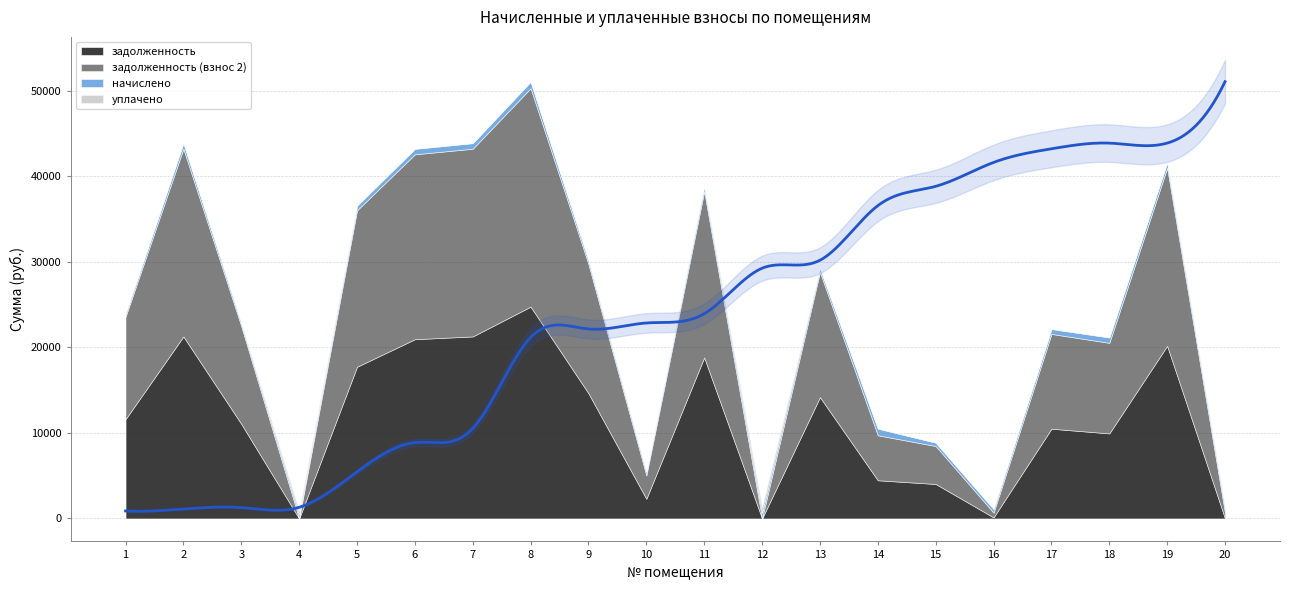

How many lines are shown in the chart?

4